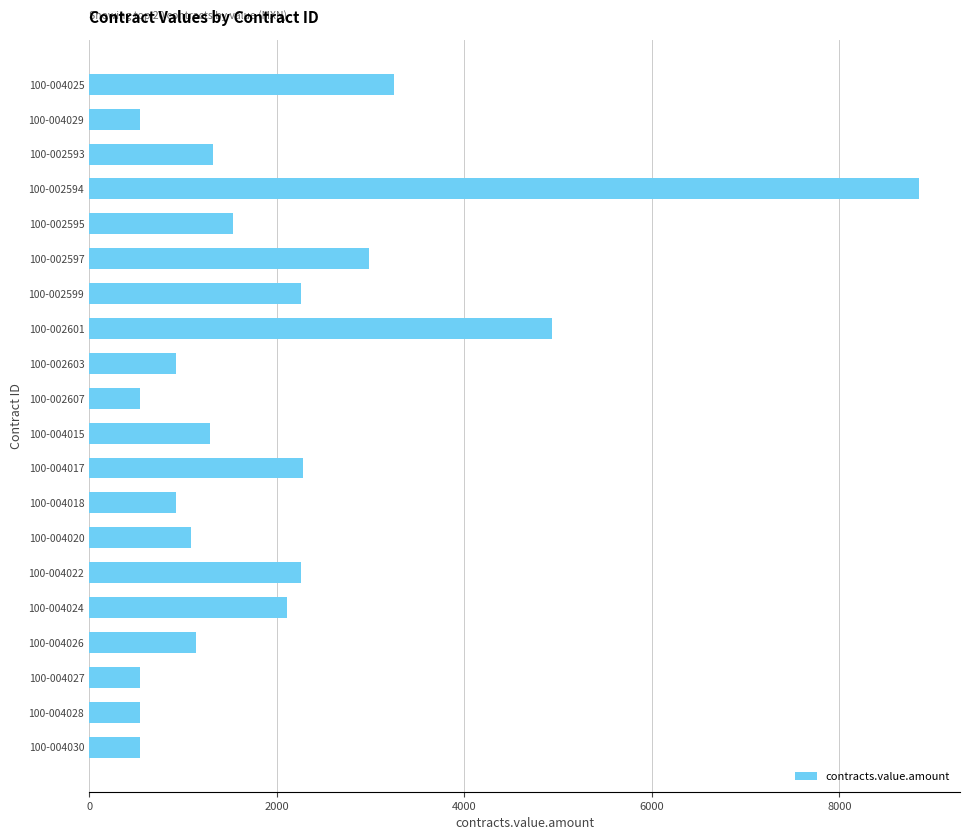

How many distinct data groups are displayed?

1